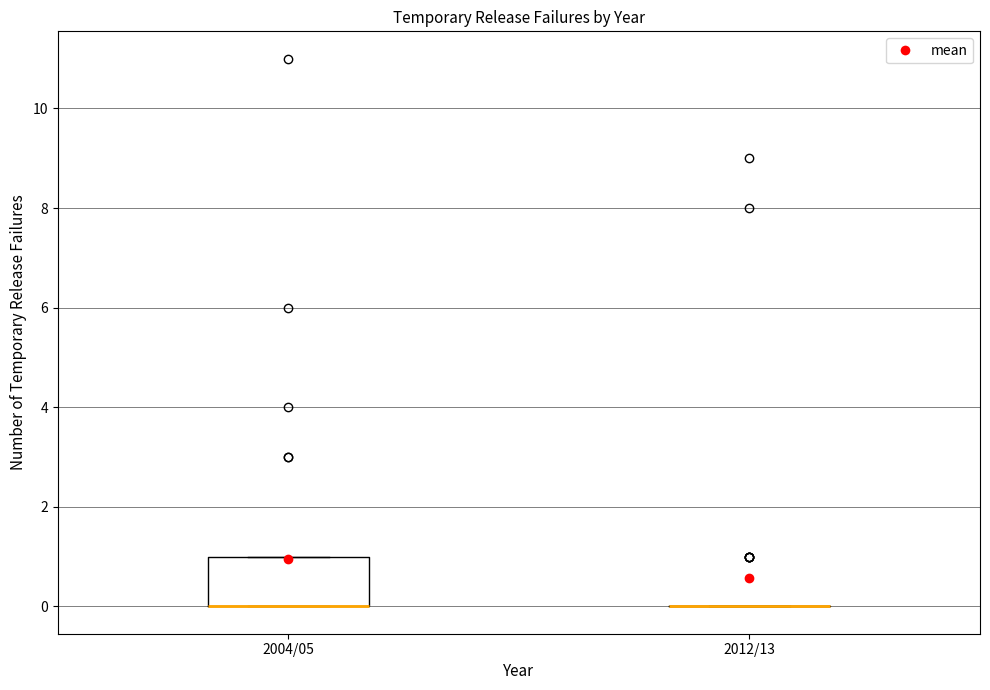

Comparing the boxes themselves (not the whiskers), which one is the tallest?

2004/05